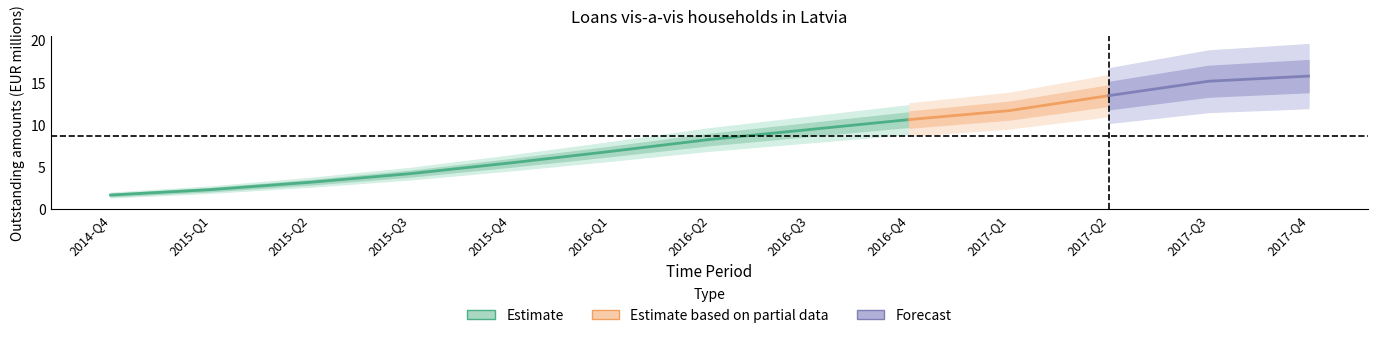

List the labels in order of value, largest first.

2017-Q4, 2017-Q3, 2017-Q2, 2017-Q1, 2016-Q4, 2016-Q3, 2016-Q2, 2016-Q1, 2015-Q4, 2015-Q3, 2015-Q2, 2015-Q1, 2014-Q4